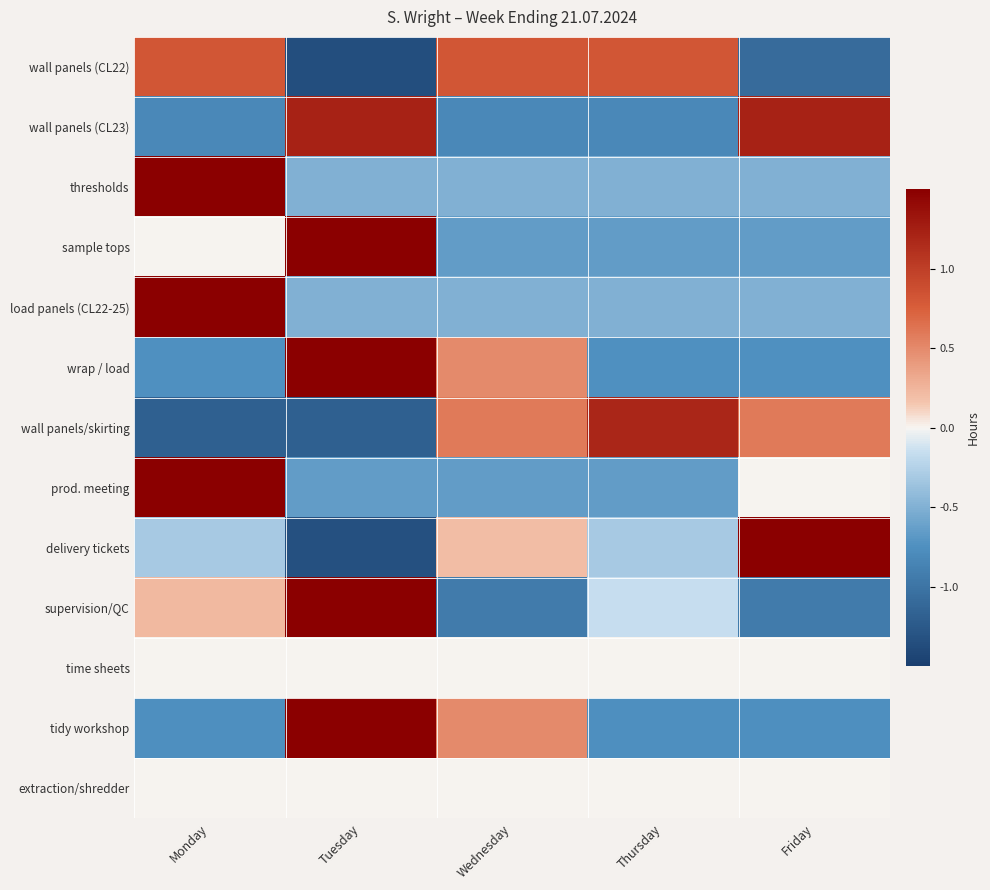

What is the difference between the highest and lowest values at Thursday?

2.0